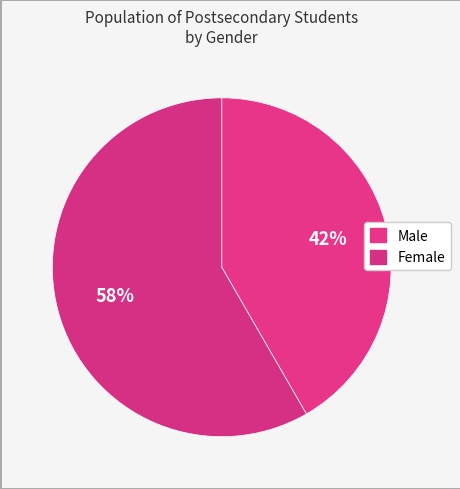

Is it true that Female is 58% of the pie?

True